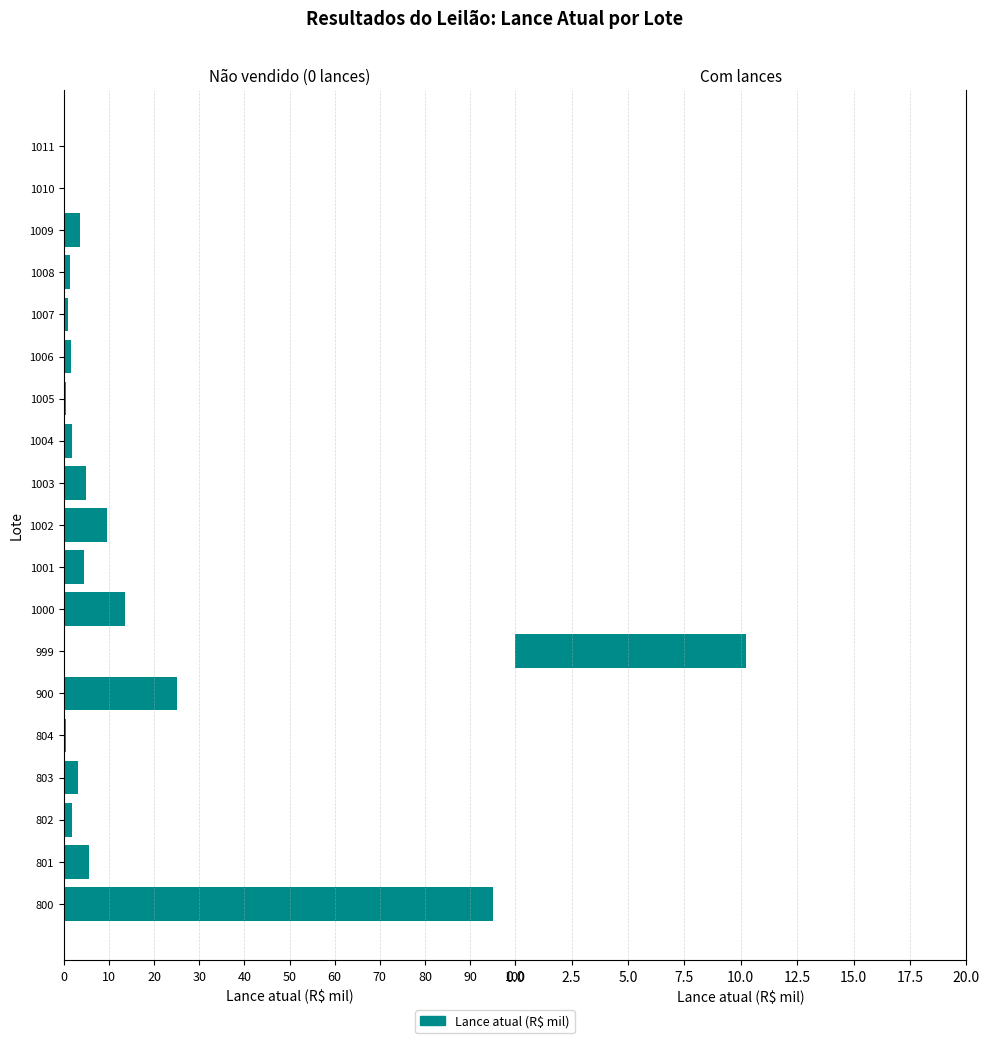

What is the sum of all Lances > 0 values?

10.2